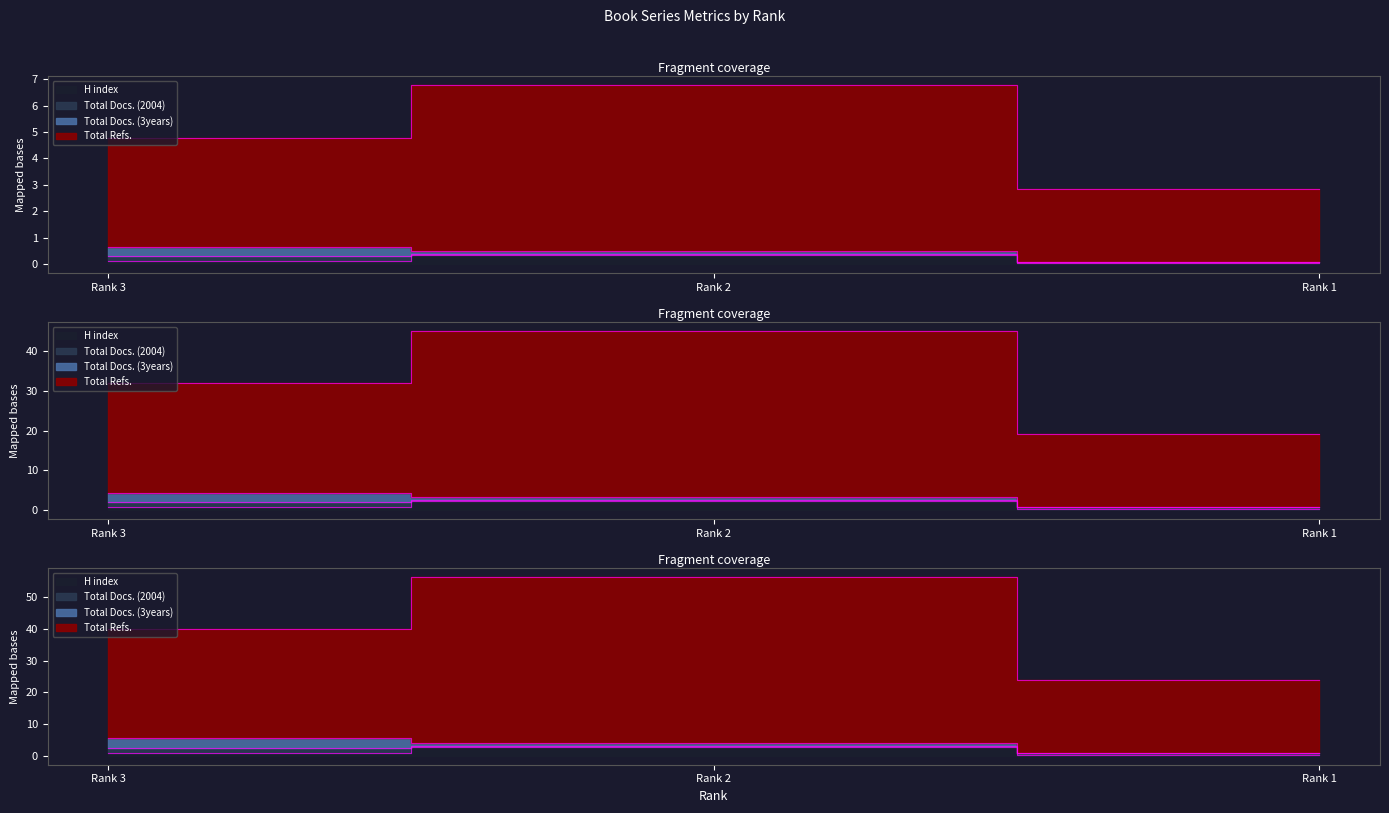

True or false: Total Refs. has a value of 4.1 at Rank 1.

False